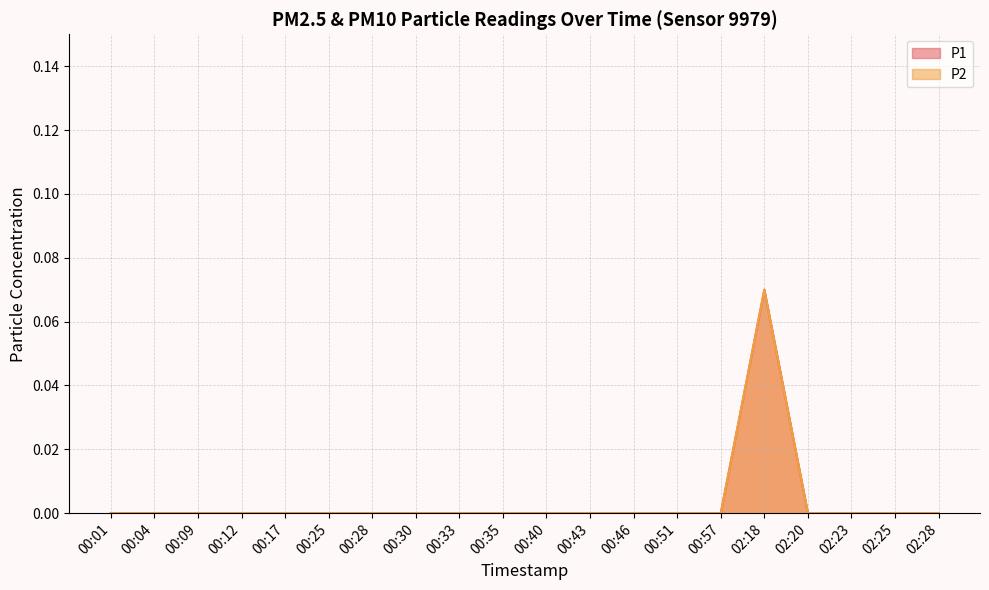

Reading left to right, extract all data points from this chart.

P1: 00:01=0.0	00:04=0.0	00:09=0.0	00:12=0.0	00:17=0.0	00:25=0.0	00:28=0.0	00:30=0.0	00:33=0.0	00:35=0.0	00:40=0.0	00:43=0.0	00:46=0.0	00:51=0.0	00:57=0.0	02:18=0.1	02:20=0.0	02:23=0.0	02:25=0.0	02:28=0.0
P2: 00:01=0.0	00:04=0.0	00:09=0.0	00:12=0.0	00:17=0.0	00:25=0.0	00:28=0.0	00:30=0.0	00:33=0.0	00:35=0.0	00:40=0.0	00:43=0.0	00:46=0.0	00:51=0.0	00:57=0.0	02:18=0.1	02:20=0.0	02:23=0.0	02:25=0.0	02:28=0.0